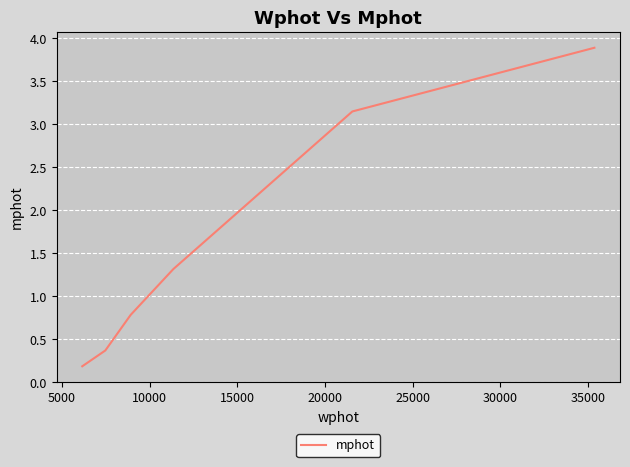

What is the greatest value displayed?

3.9